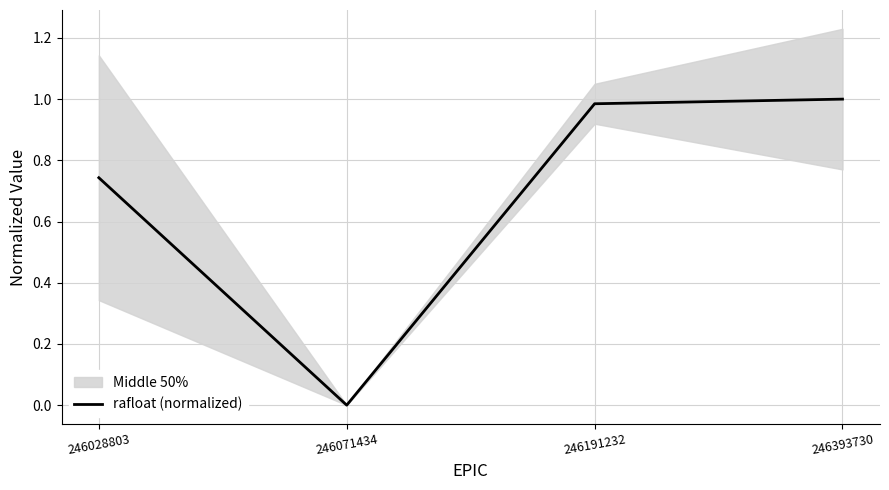

How many interior local valleys (lower than both neighbors) does the data have?

1